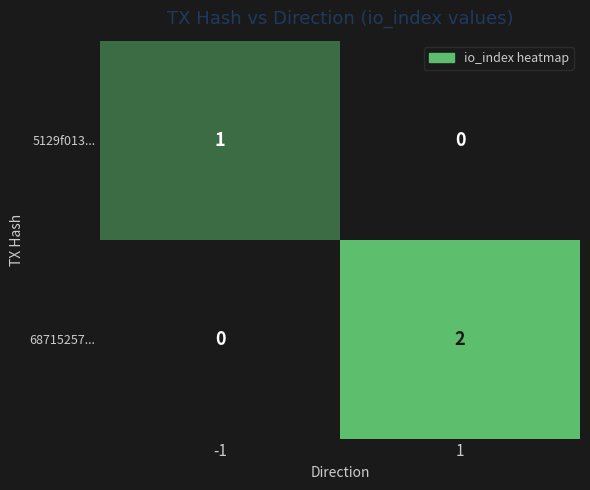

Is the value of 68715257... at -1 greater than the value of 5129f013... at -1?

No